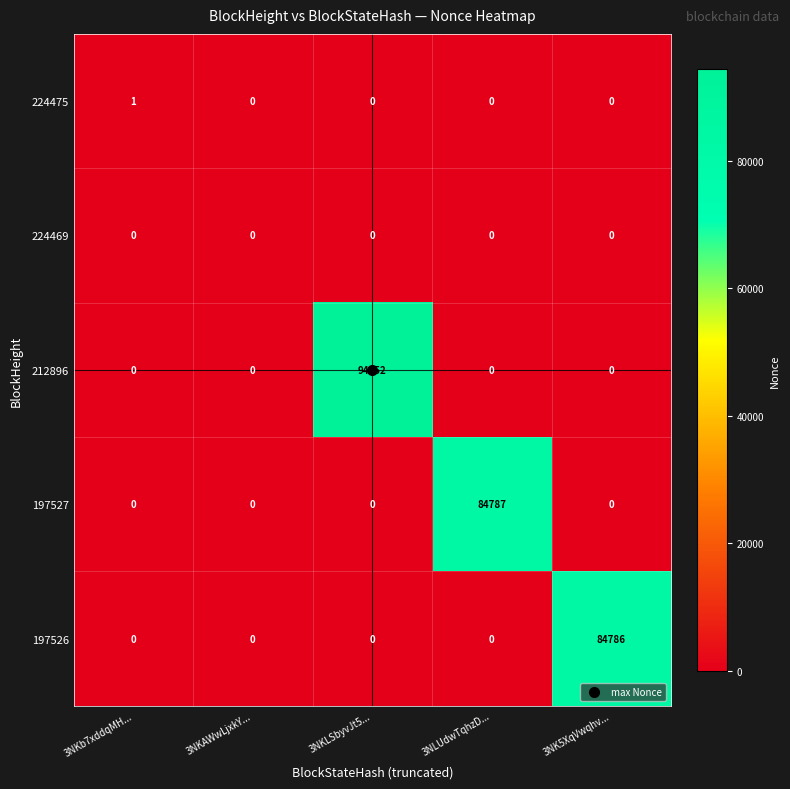

The 224475 series shows -1 at 3NK5XqVwqhv.... True or false?

False